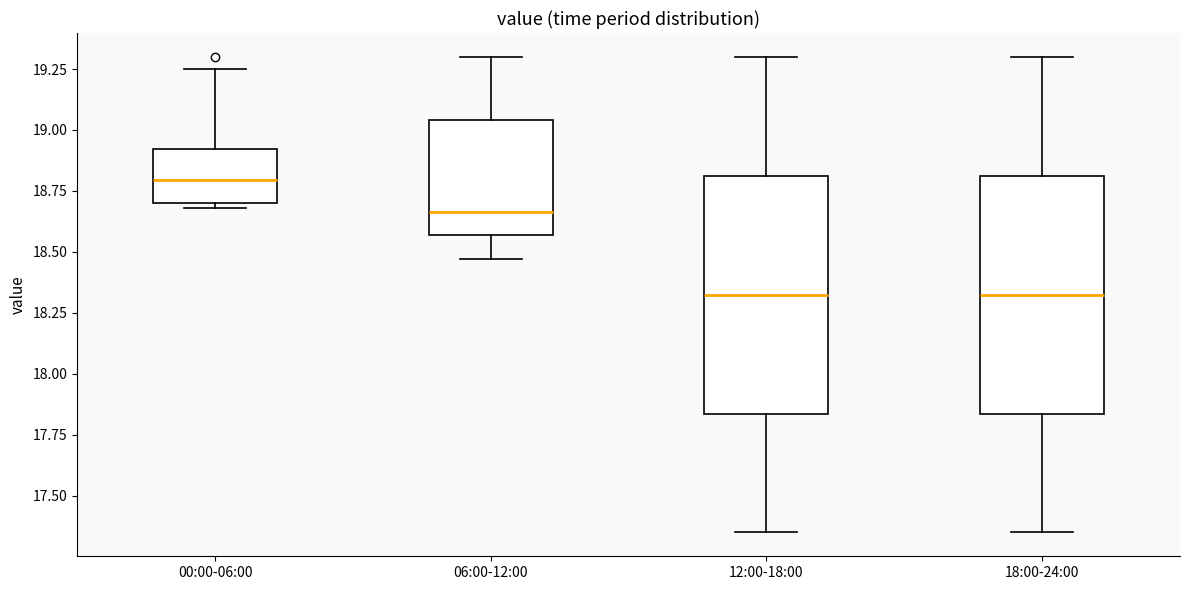

Reading left to right, transcribe this box plot: for each box, give where its median line is, the range the box spans, and where its two whiskers end, as read against the y-axis. The values are not printed on the chart, so give them approximately, as read against the axis.

00:00-06:00: median 18.80, box 18.70 to 18.90, whiskers 18.70 (just below the box's lower edge) to 19.25
06:00-12:00: median 18.65, box 18.55 to 19.05, whiskers 18.45 to 19.30
12:00-18:00: median 18.35, box 17.85 to 18.80, whiskers 17.35 to 19.30
18:00-24:00: median 18.35, box 17.85 to 18.80, whiskers 17.35 to 19.30